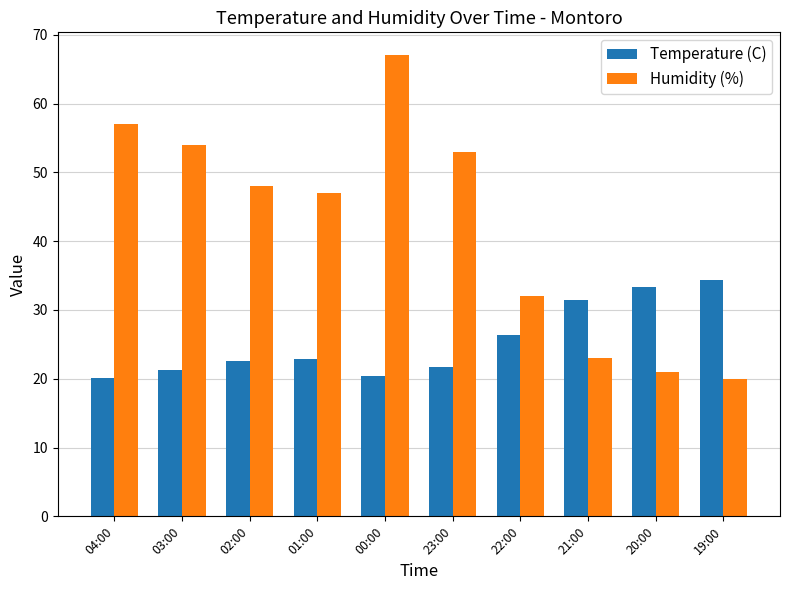

Rank the series by their average value, from lowest to highest.

Temperature (C), Humidity (%)